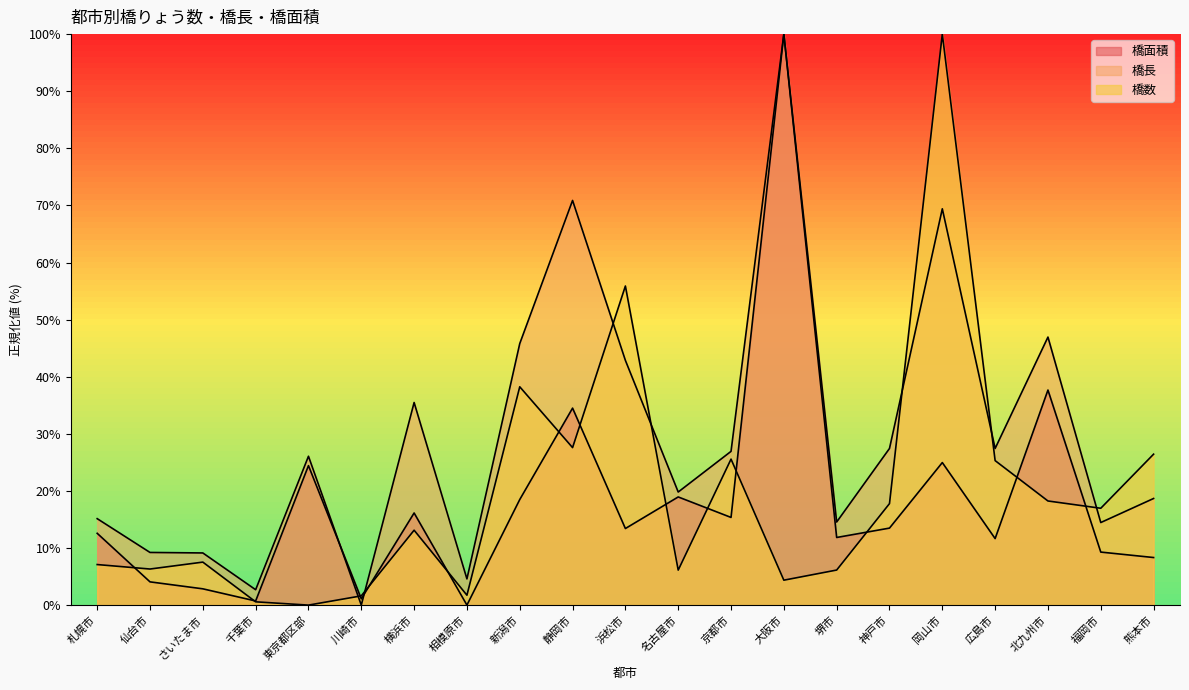

Does the chart display data point markers on the line(s)?

No